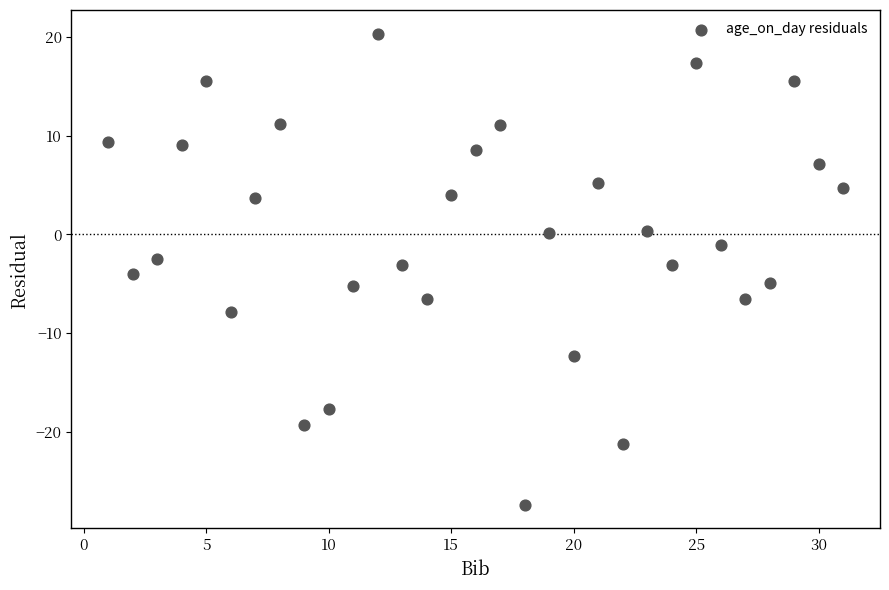

What is the range of X values (max minus min)?

30.0